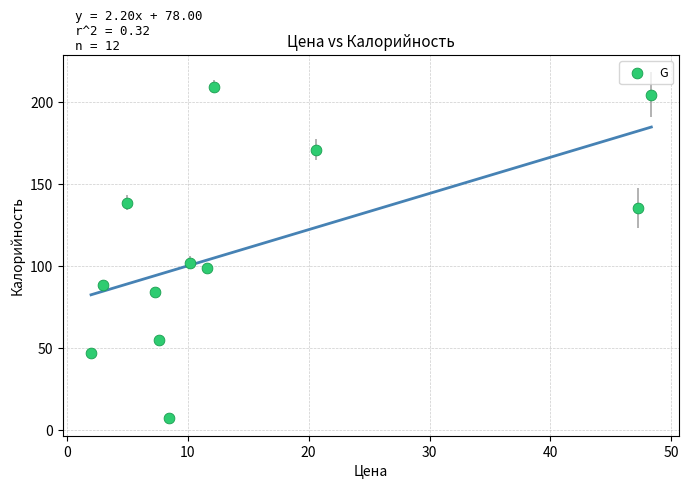

What Y value in the scatter plot is closest to 108?

102.0